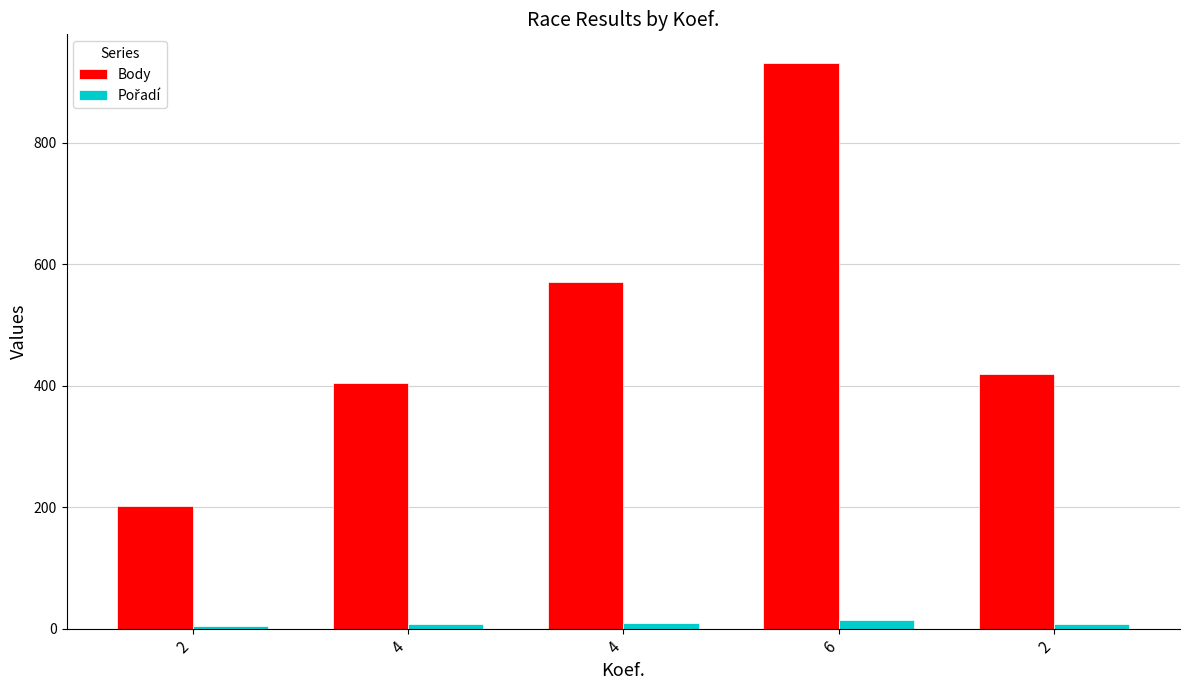

Between 2 and 4, which is larger?

4